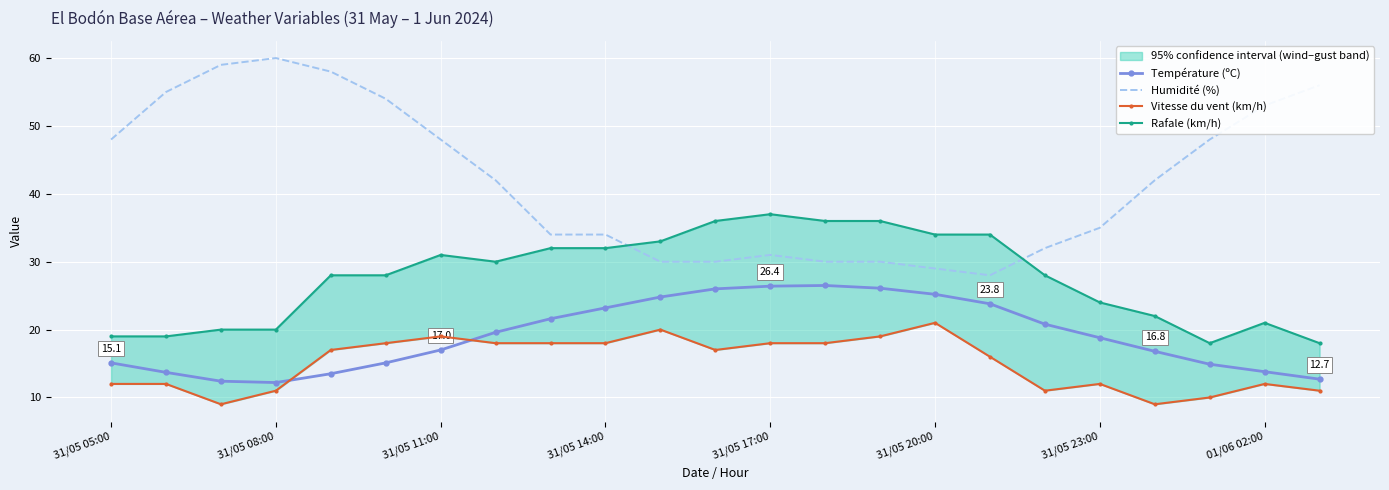

How many data points in Rafale (km/h) are less than 28?

9